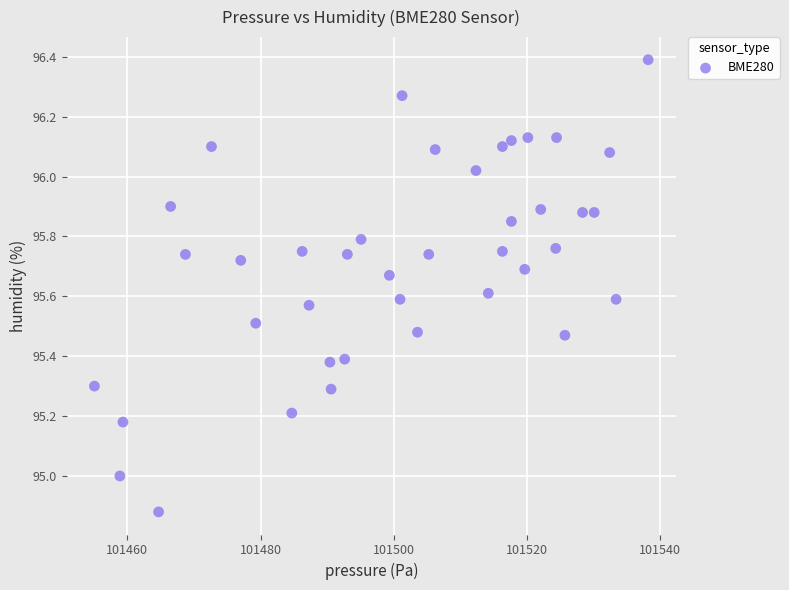

What is the range of Y values (max minus min)?

1.5